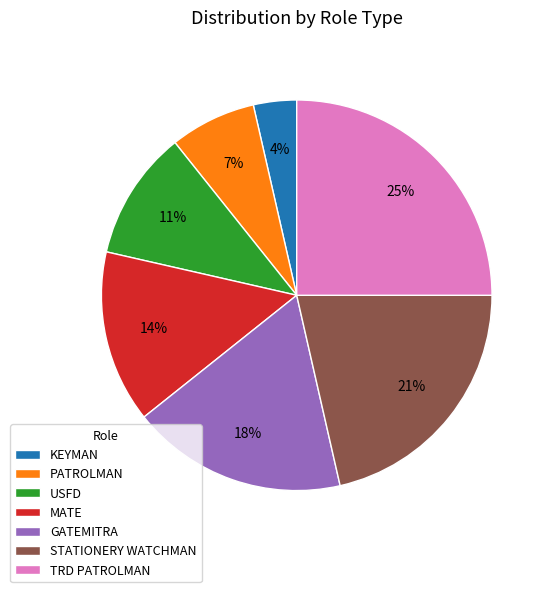

Is it true that GATEMITRA is 23% of the pie?

False